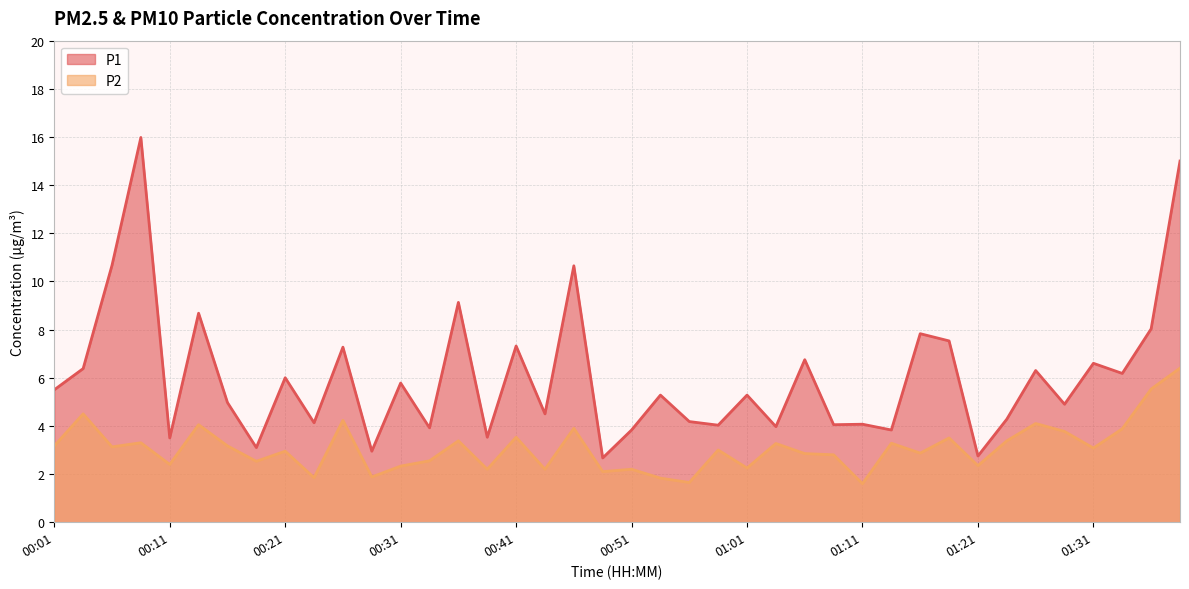

What is the greatest value displayed?

16.0